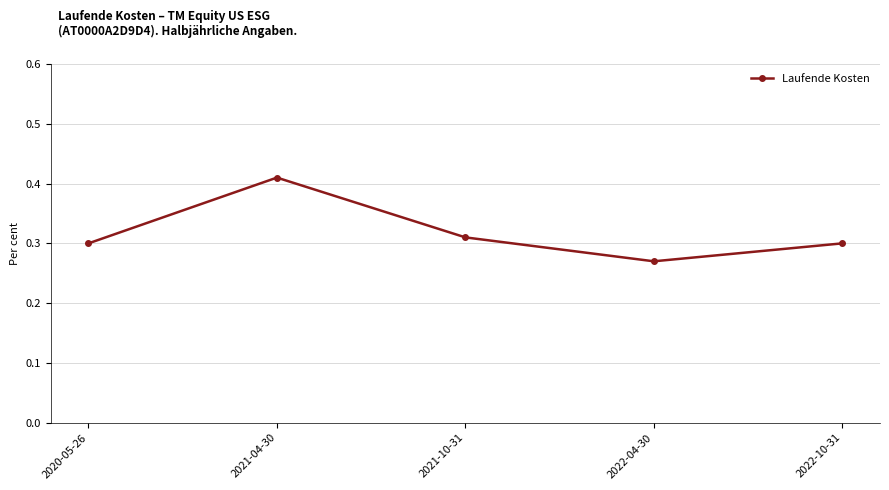

What is the sum of the values at 2021-10-31 and 2022-10-31?

0.6